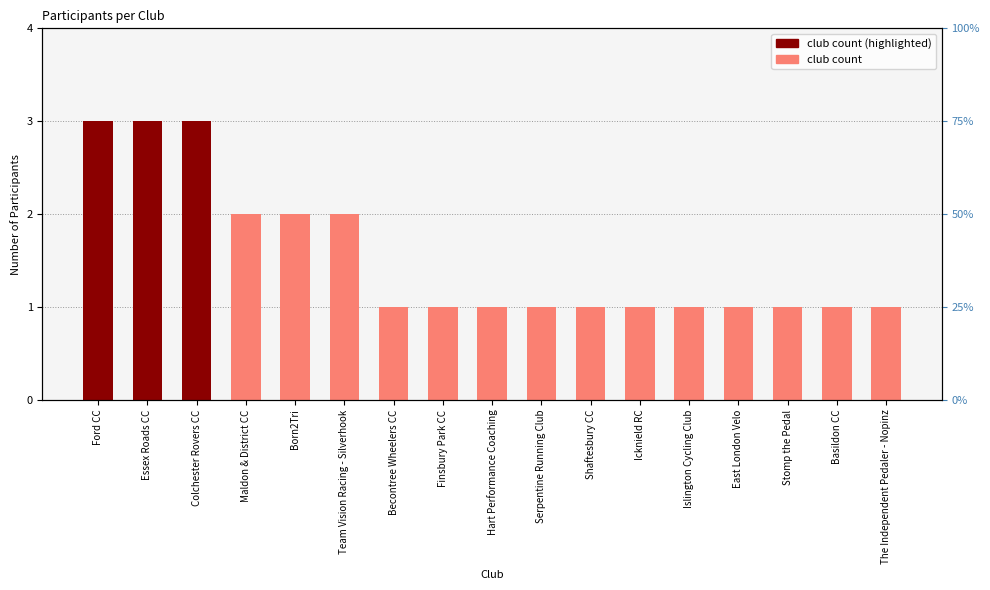

Does the chart contain any negative values?

No